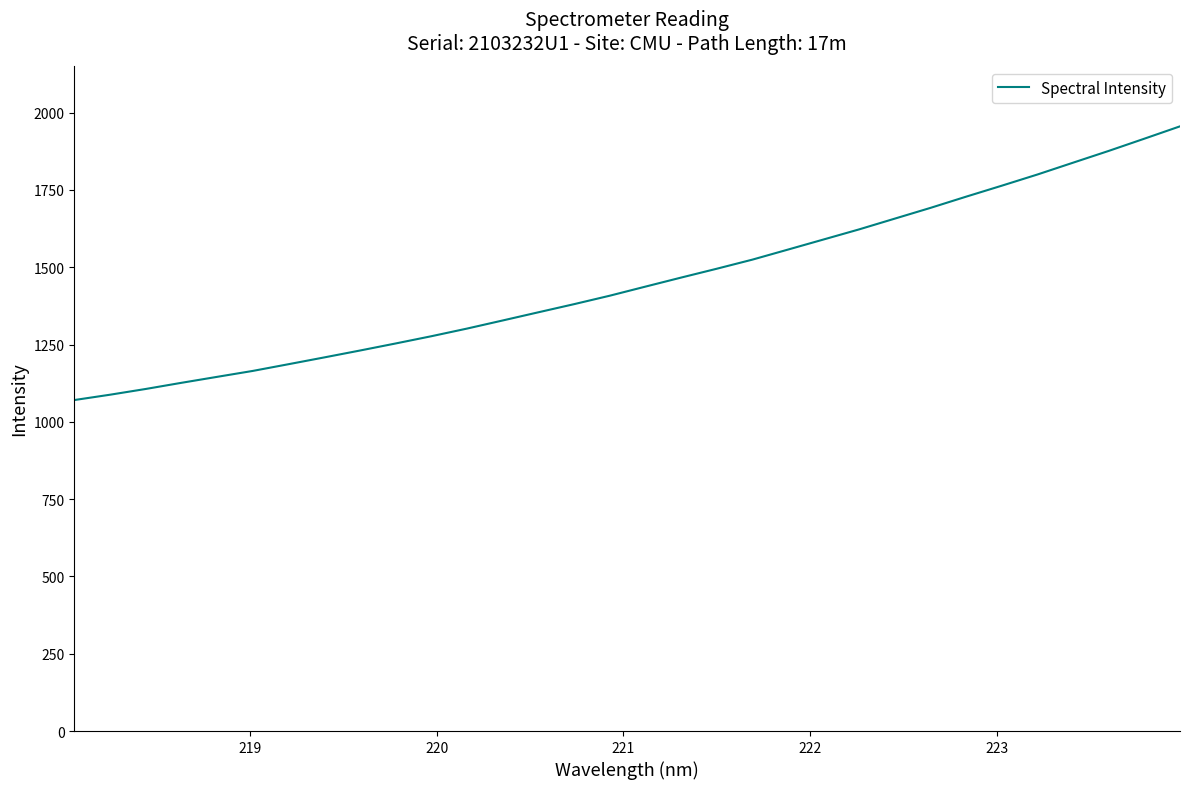

What is the greatest value displayed?

1955.7